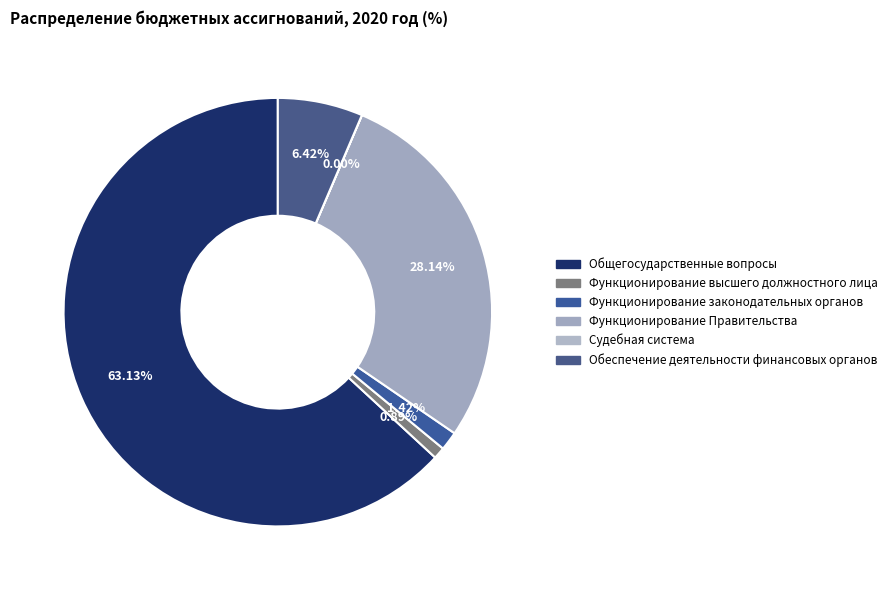

Is there a majority slice in this chart?

Yes